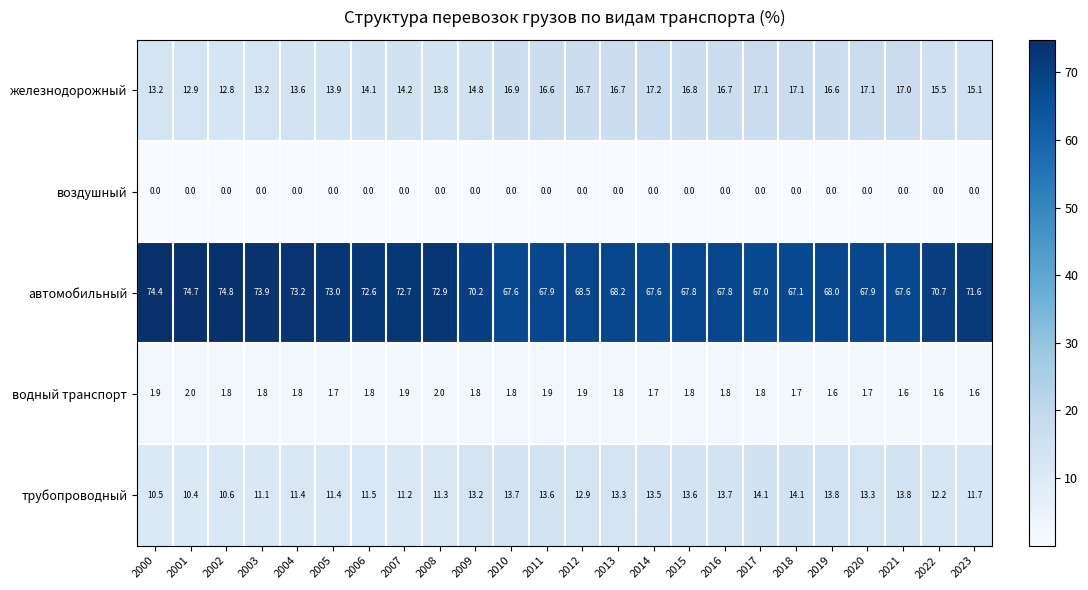

What is the difference between the second highest and minimum values in the водный транспорт series?

0.4